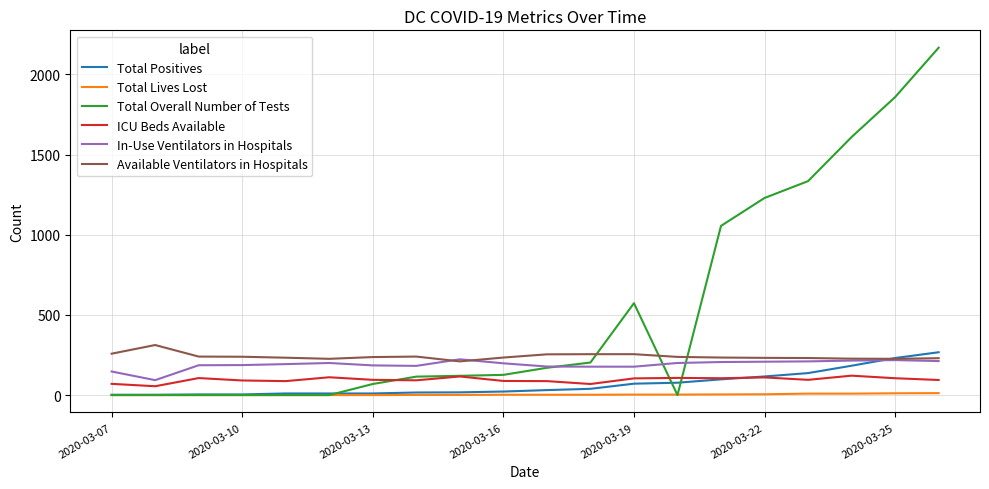

What is the maximum value for Total Positives?

267